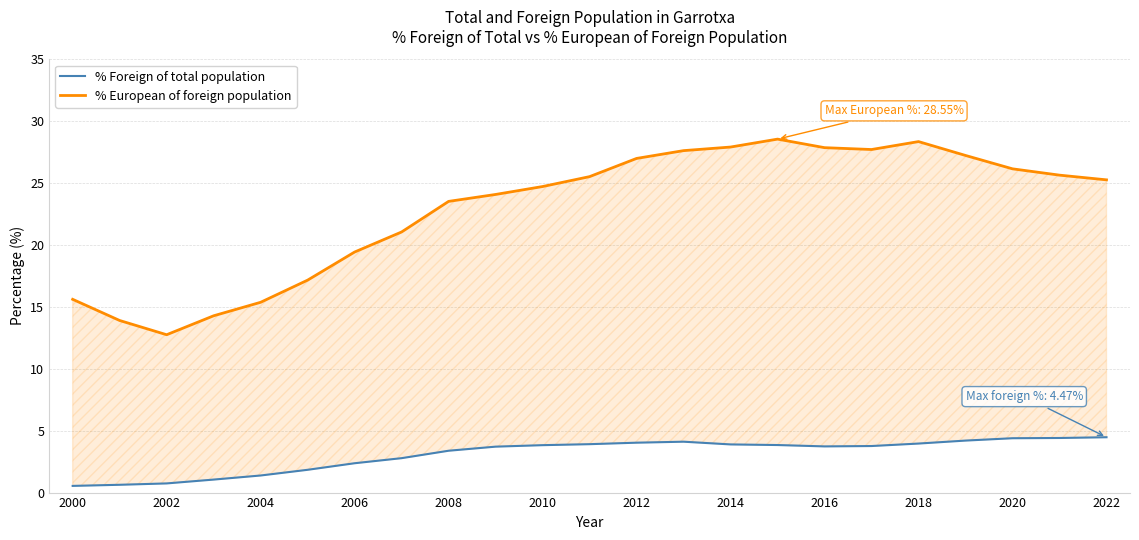

True or false: % Foreign of total population has a value of 5.6 at 2018.

False